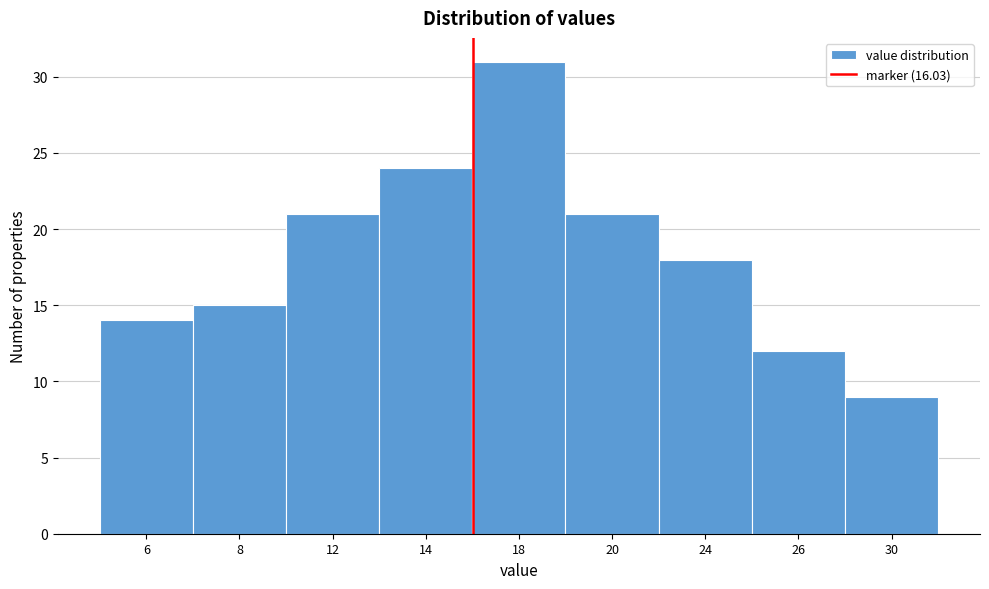

Reading right to left, transcribe all the data shown in this chart.

30=9	26=12	24=18	20=21	18=31	14=24	12=21	8=15	6=14